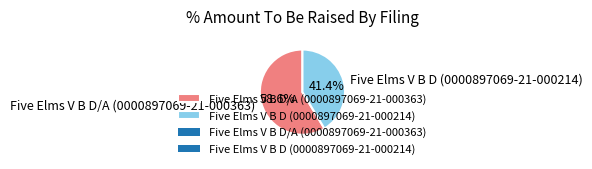

What portion of the pie excludes Five Elms V B D (0000897069-21-000214)?

58.6%